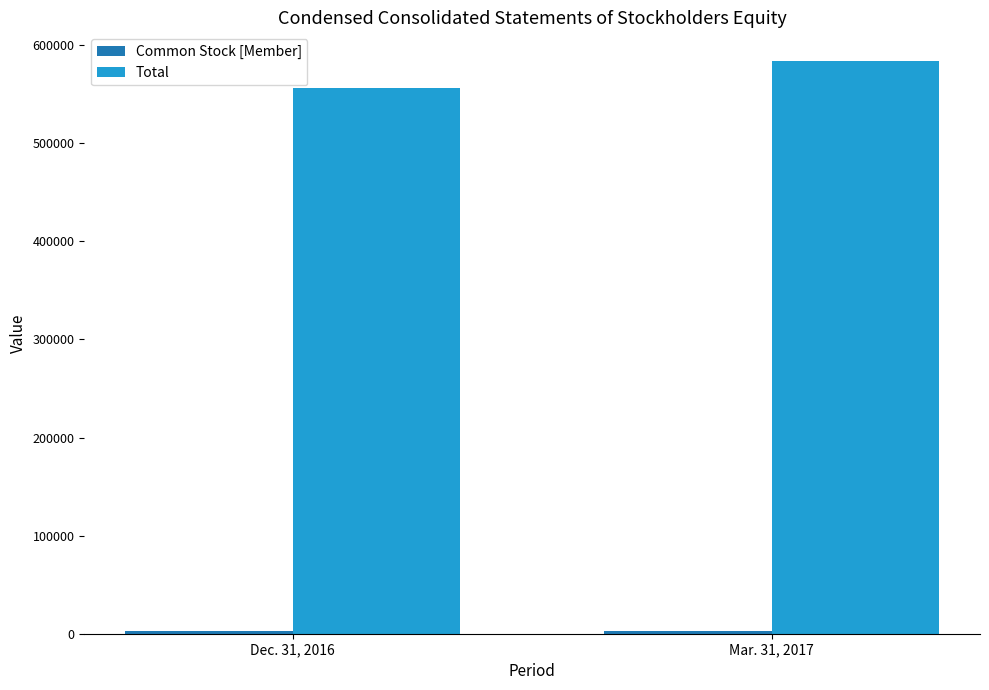

Where is Total nearest to the value 570218?

Dec. 31, 2016